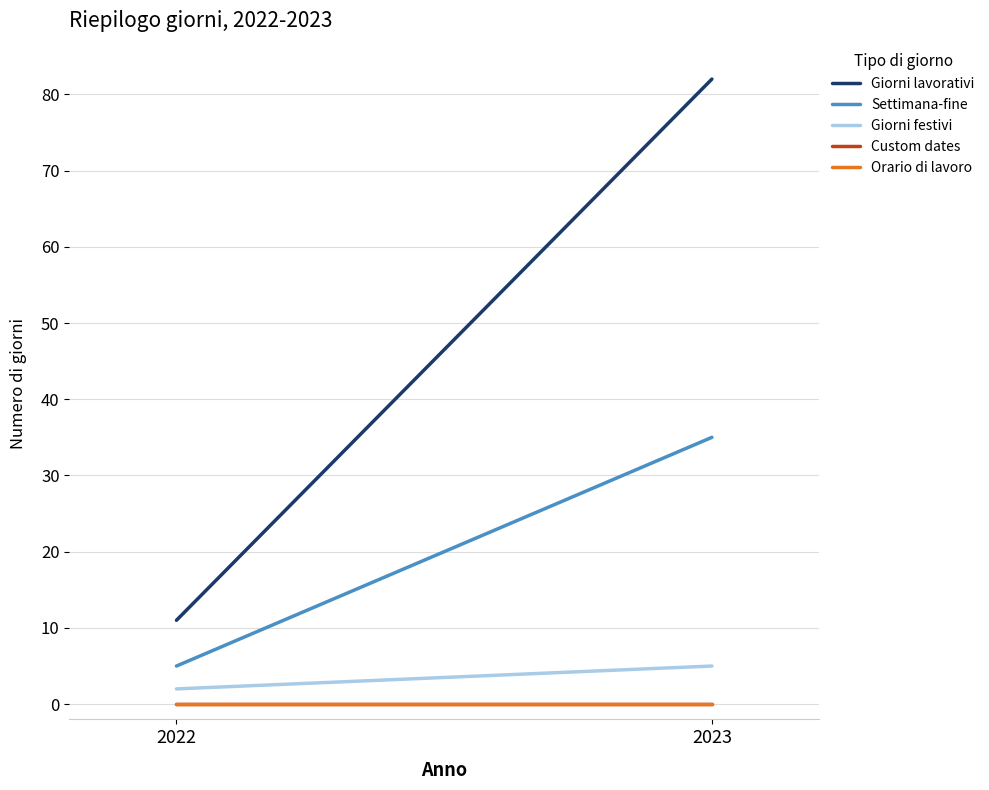

Does the chart display data point markers on the line(s)?

No